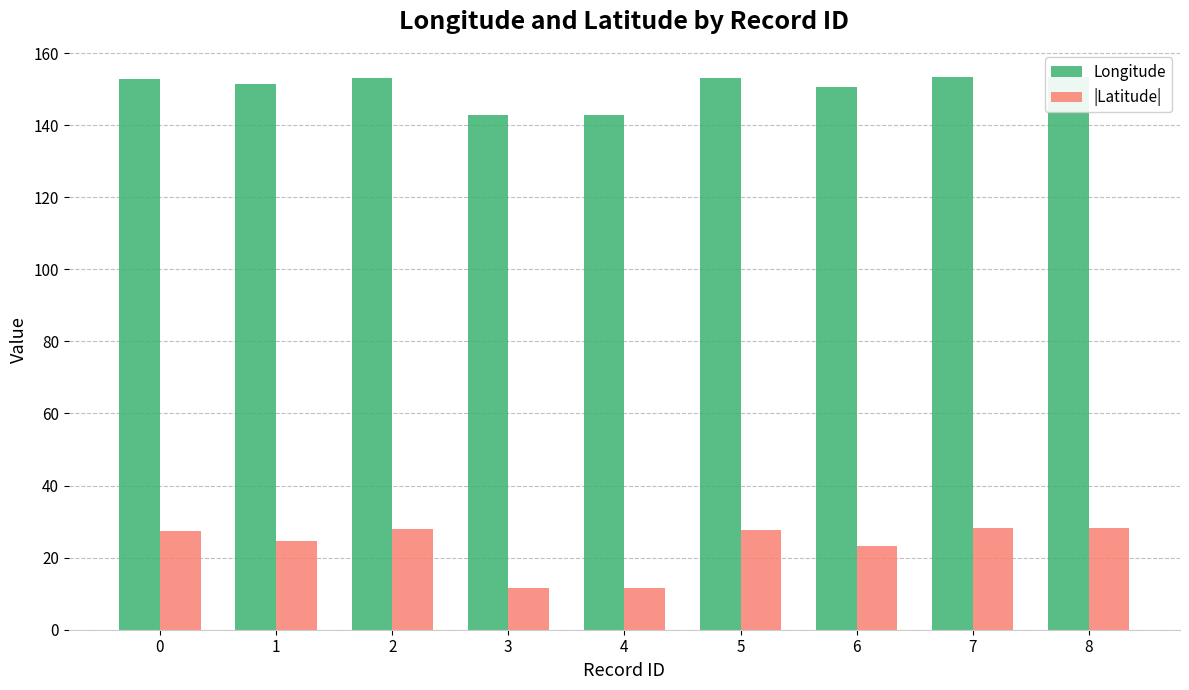

What is the value of the |Latitude| bar at the 7th from the left?

23.2